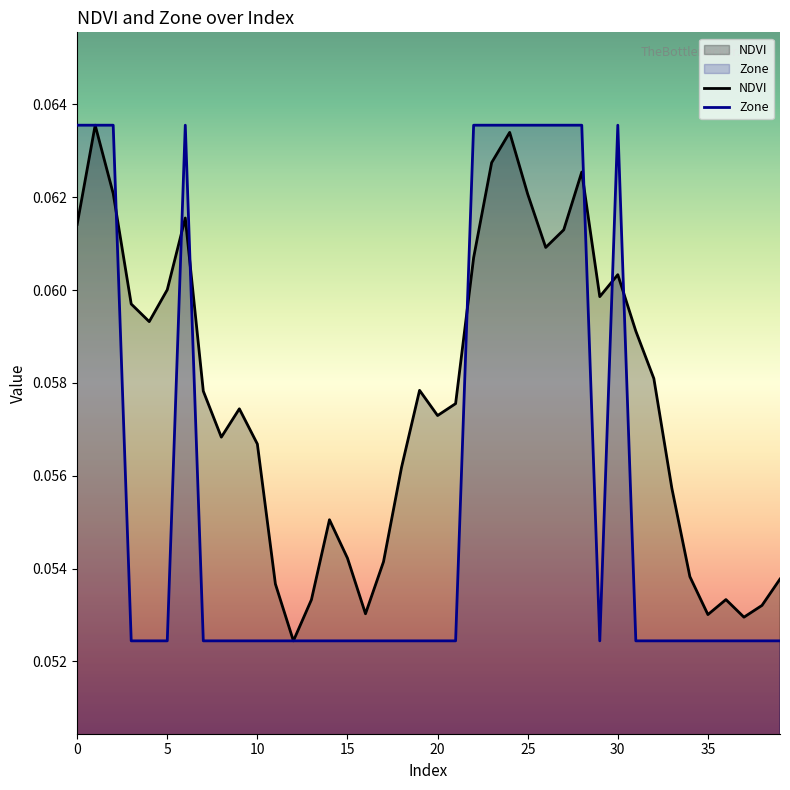

Reading left to right, transcribe all the data shown in this chart.

NDVI: 0.1	0.1	0.1	0.1	0.1	0.1	0.1	0.1	0.1	0.1	0.1	0.1	0.1	0.1	0.1	0.1	0.1	0.1	0.1	0.1	0.1	0.1	0.1	0.1	0.1	0.1	0.1	0.1	0.1	0.1	0.1	0.1	0.1	0.1	0.1	0.1	0.1	0.1	0.1	0.1
Zone: 0.1	0.1	0.1	0.1	0.1	0.1	0.1	0.1	0.1	0.1	0.1	0.1	0.1	0.1	0.1	0.1	0.1	0.1	0.1	0.1	0.1	0.1	0.1	0.1	0.1	0.1	0.1	0.1	0.1	0.1	0.1	0.1	0.1	0.1	0.1	0.1	0.1	0.1	0.1	0.1